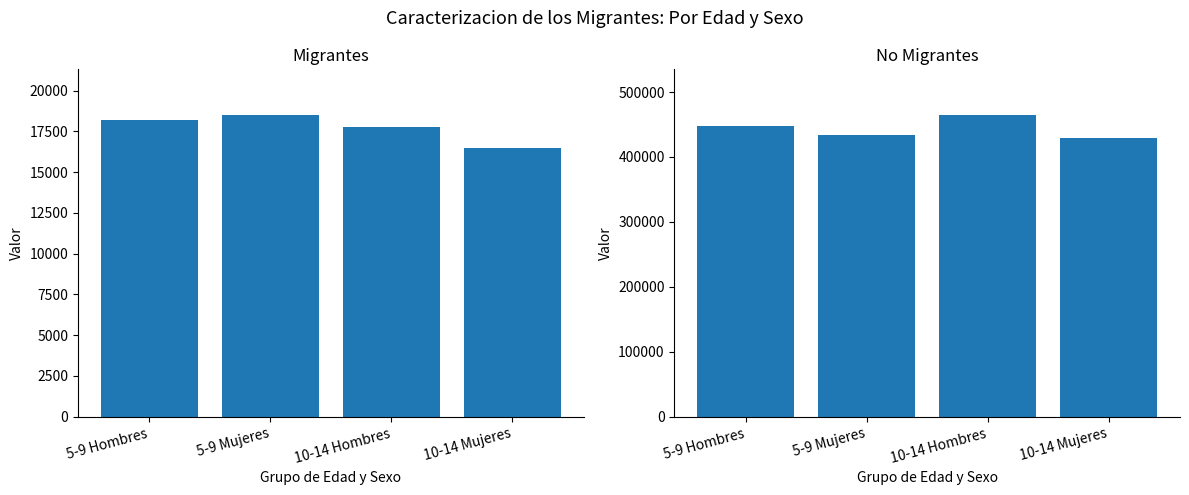

Count the No migrantes values in the range 433324 to 465184.

3